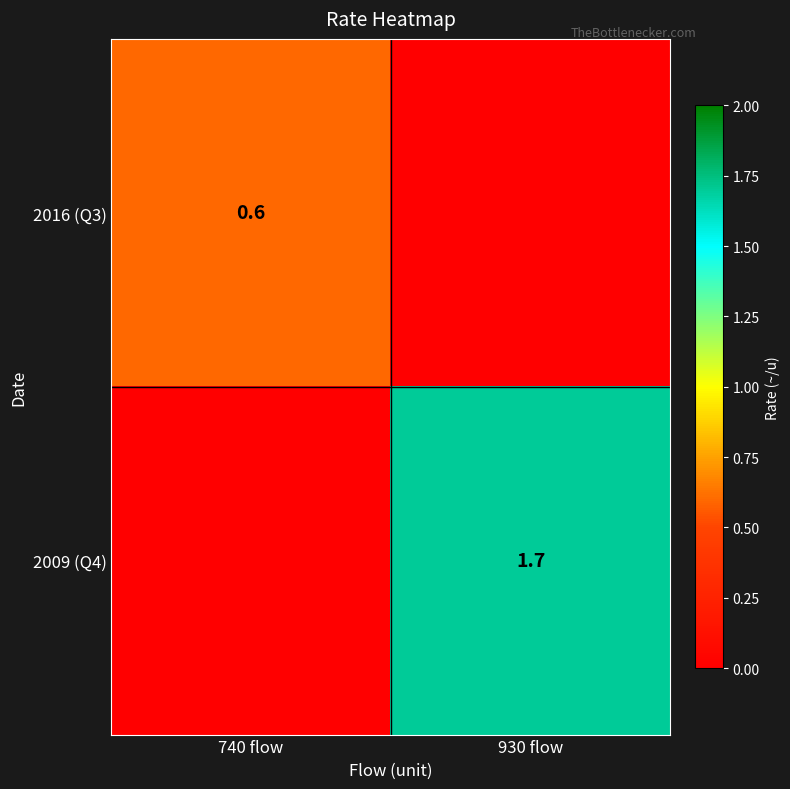

Which category has the lowest value across all series?

930 flow